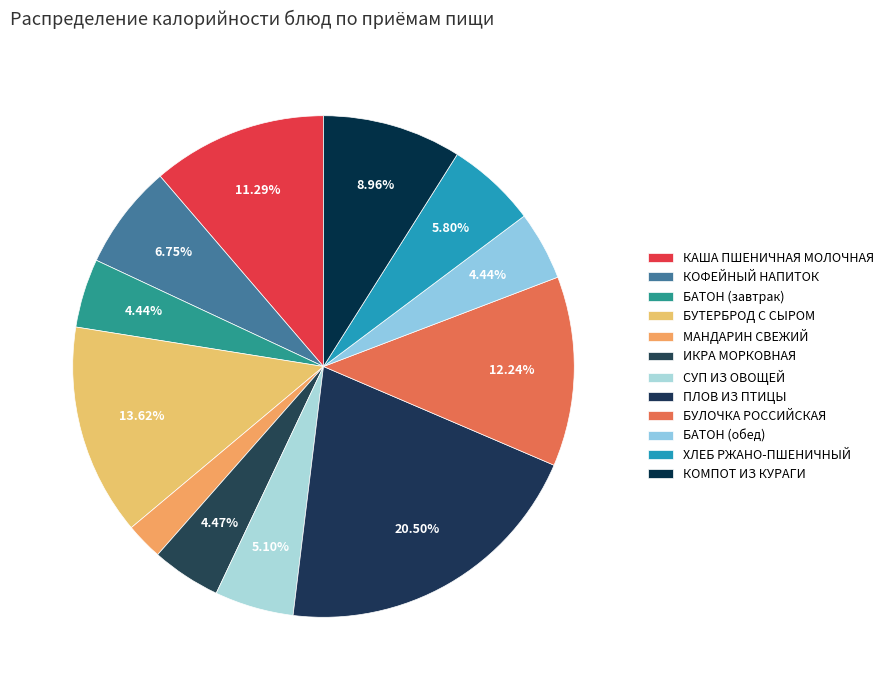

Does КОМПОТ ИЗ КУРАГИ represent more than half of the total?

No